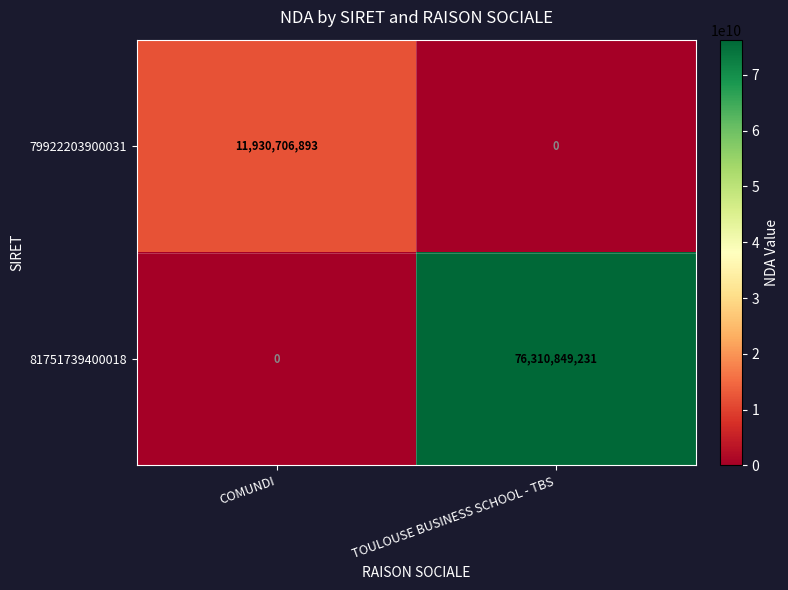

Count the number of data series in this chart.

2